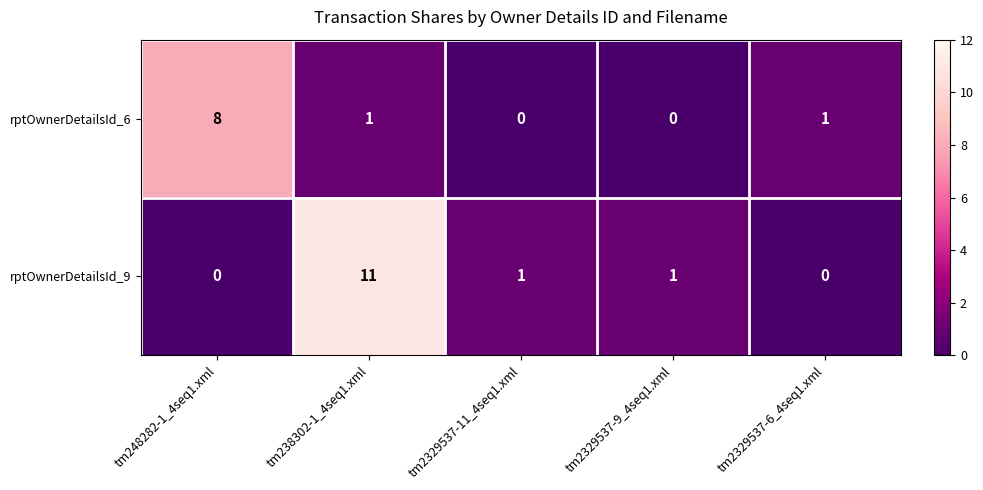

Which category has the highest value in the rptOwnerDetailsId_6 series?

tm248282-1_4seq1.xml